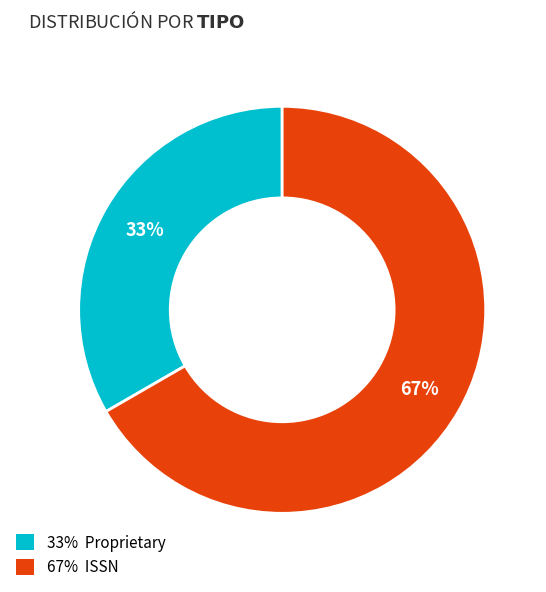

To the nearest percent, what is the average slice percentage?

50%